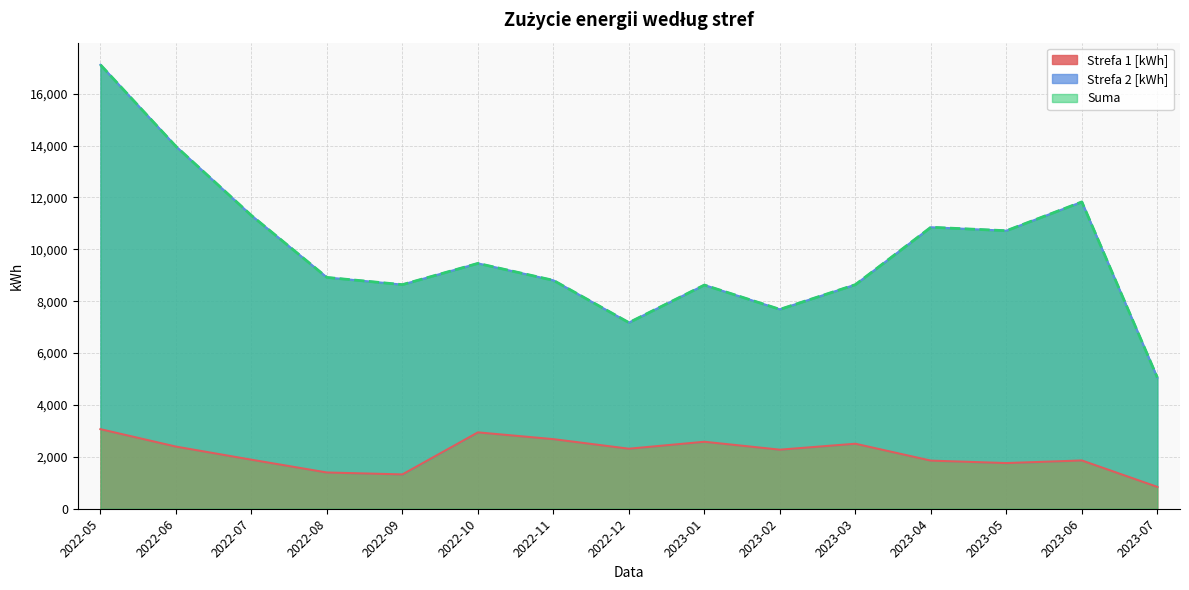

How many lines are shown in the chart?

2